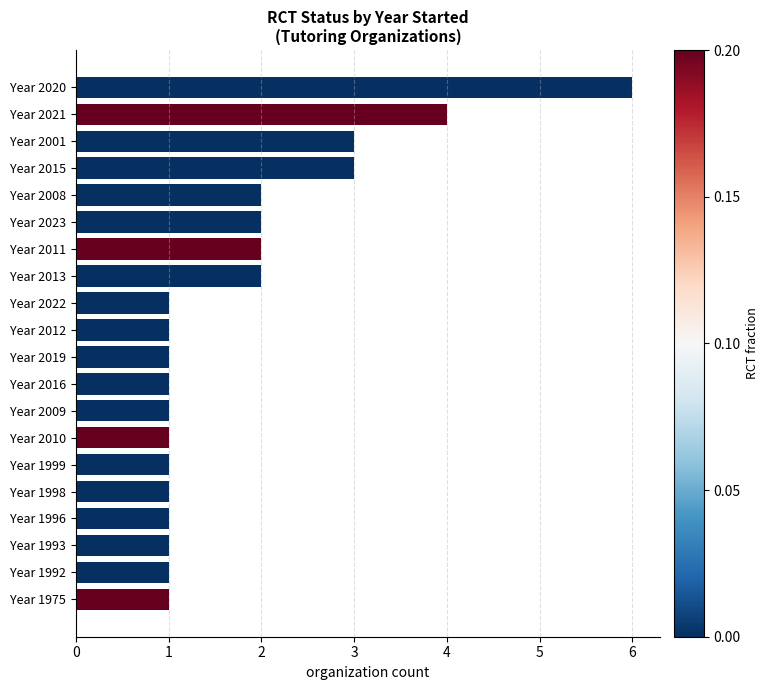

What is the average value?

2